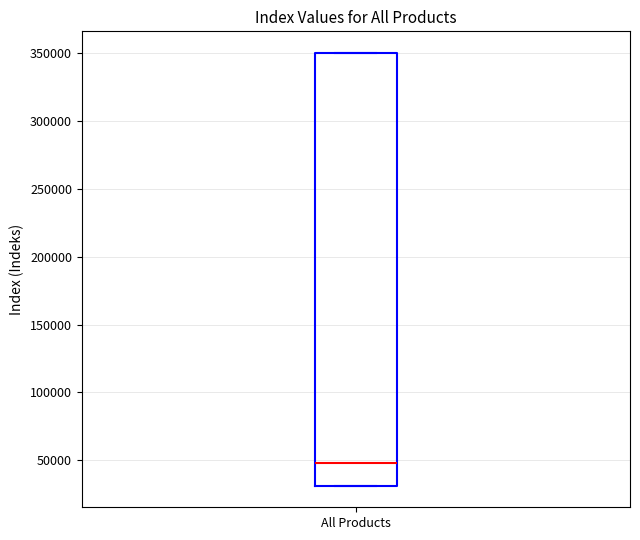

Where is the lower edge of the box for All Products on the y-axis? The values are not printed on the chart, so give them approximately, as read against the axis.

30000